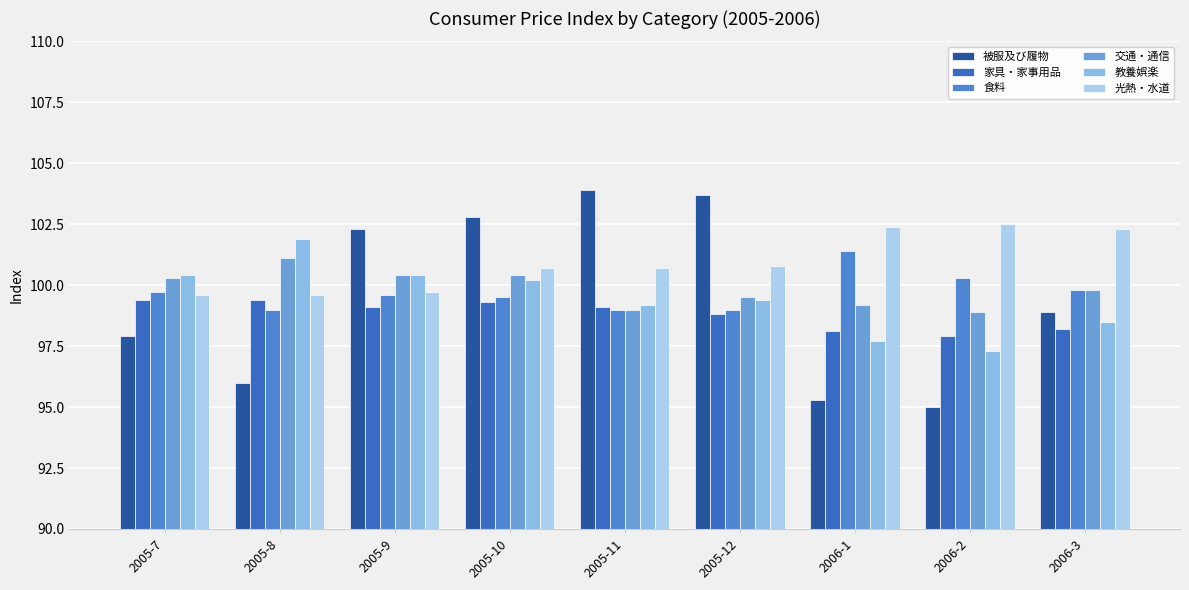

True or false: 光熱・水道 has a value of 99.6 at 2005-7.

True